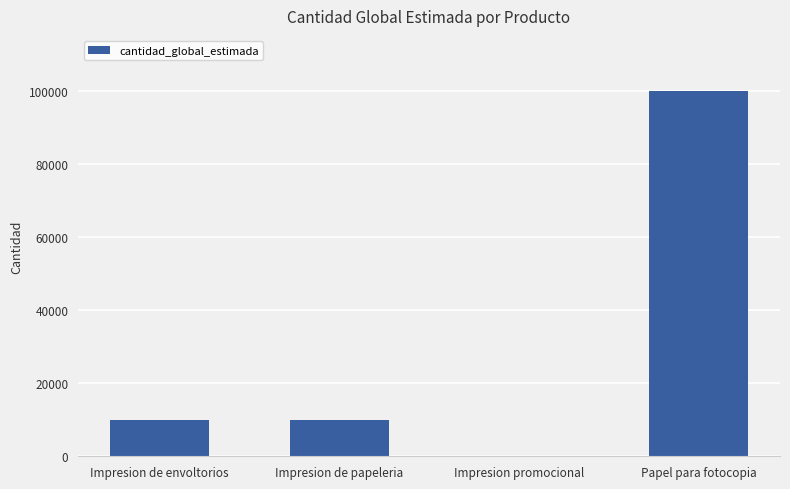

Which label corresponds to the largest value in the chart?

Papel para fotocopia